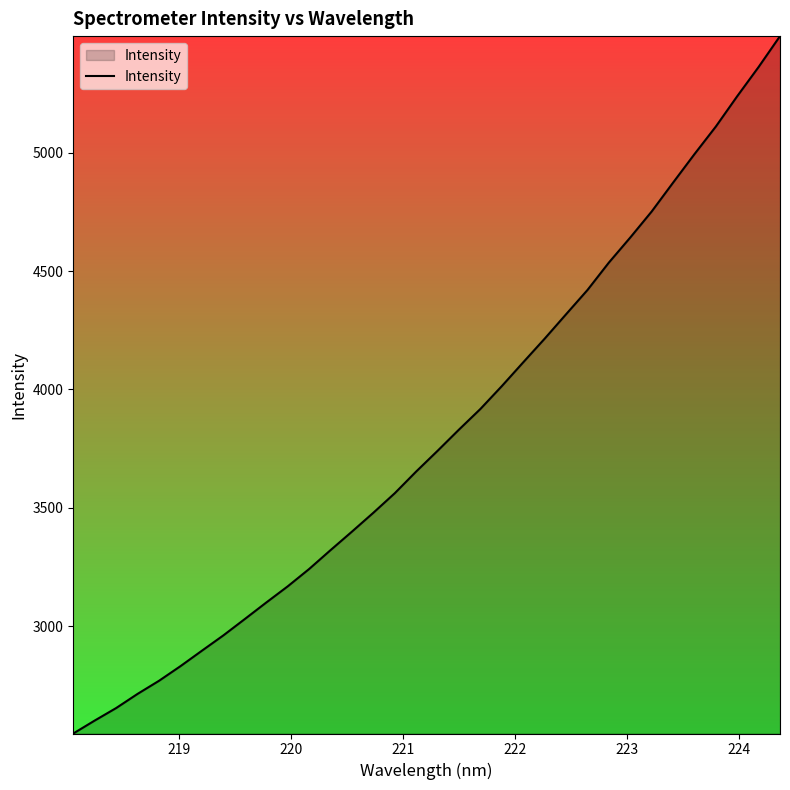

What is the maximum value shown in the chart?

5491.9